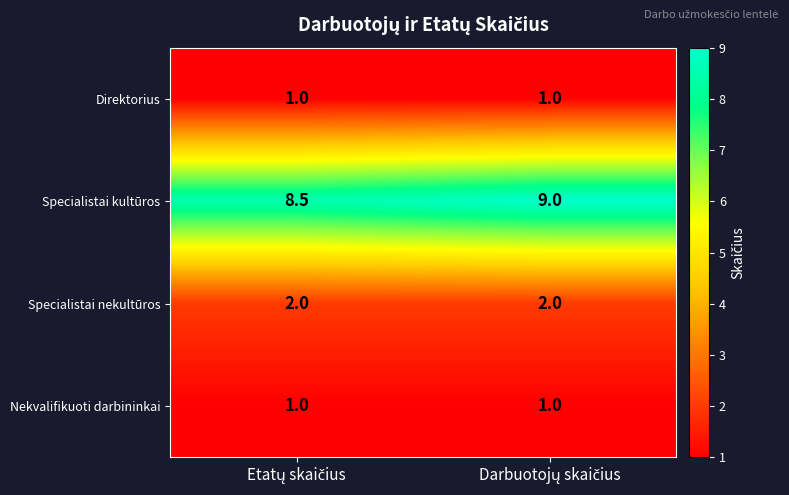

What is the maximum value for Direktorius?

1.0